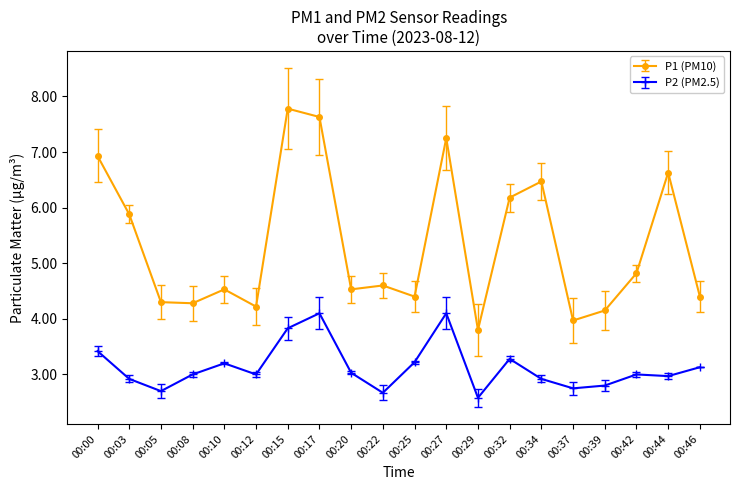

At which category is the sum across all series the highest?

00:17